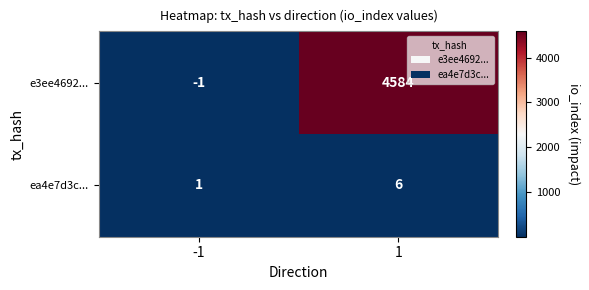

Reading right to left, transcribe all the data shown in this chart.

e3ee4692...: 4584	-1
ea4e7d3c...: 6	1